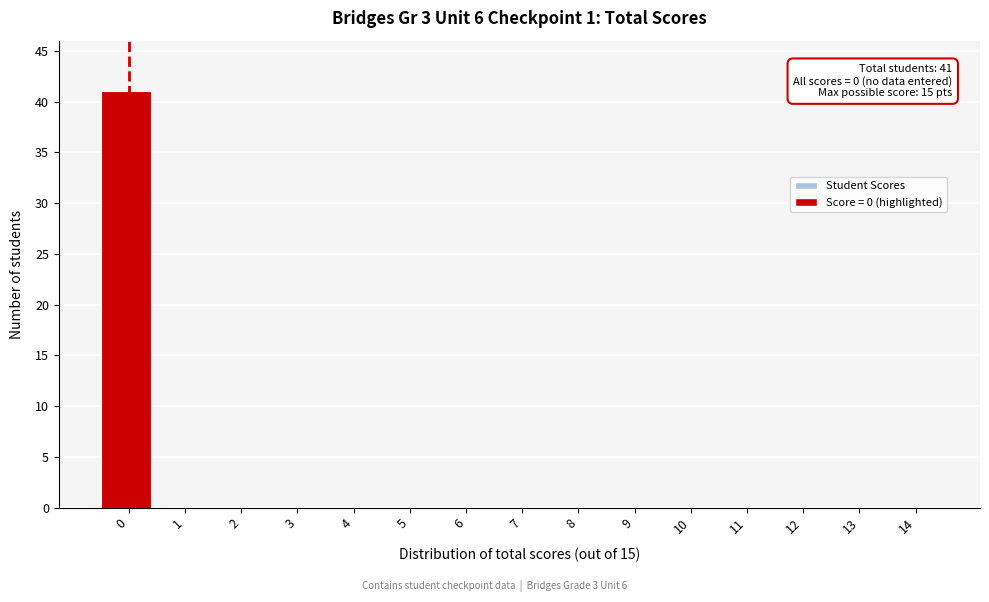

Reading left to right, what are all the values shown in this chart?

0=41	1=0	2=0	3=0	4=0	5=0	6=0	7=0	8=0	9=0	10=0	11=0	12=0	13=0	14=0